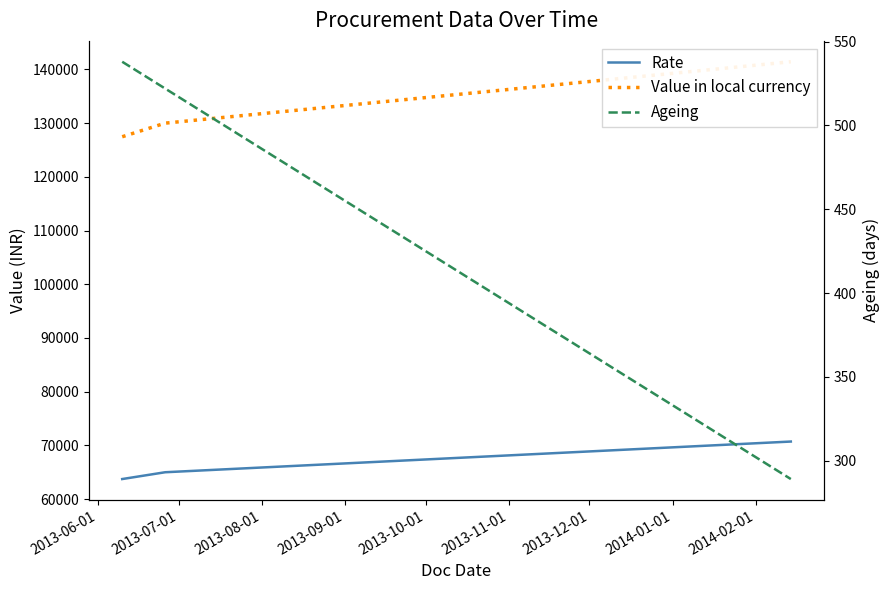

Between 2013-07-01 and 2013-08-01, which is larger?

2013-08-01